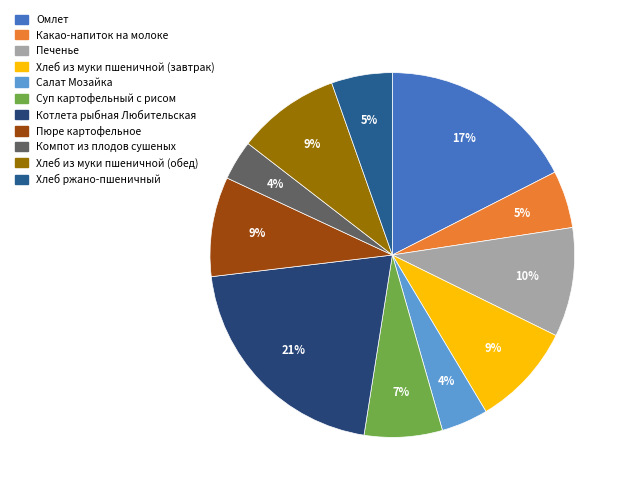

Is it true that Какао-напиток на молоке is 5% of the pie?

True